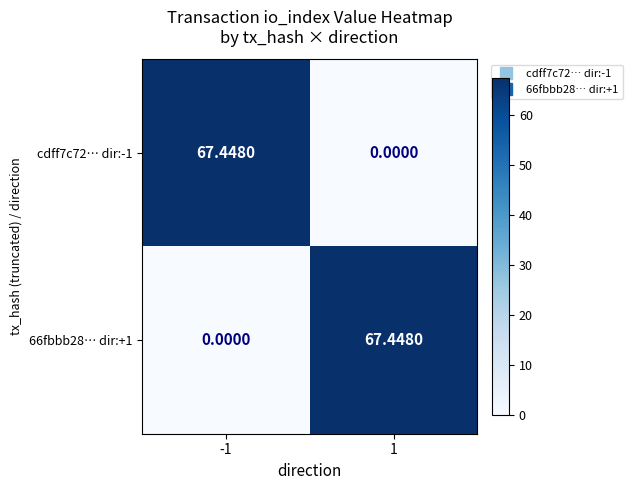

Is the value of cdff7c72… dir:-1 at 1 greater than the value of 66fbbb28… dir:+1 at 1?

No